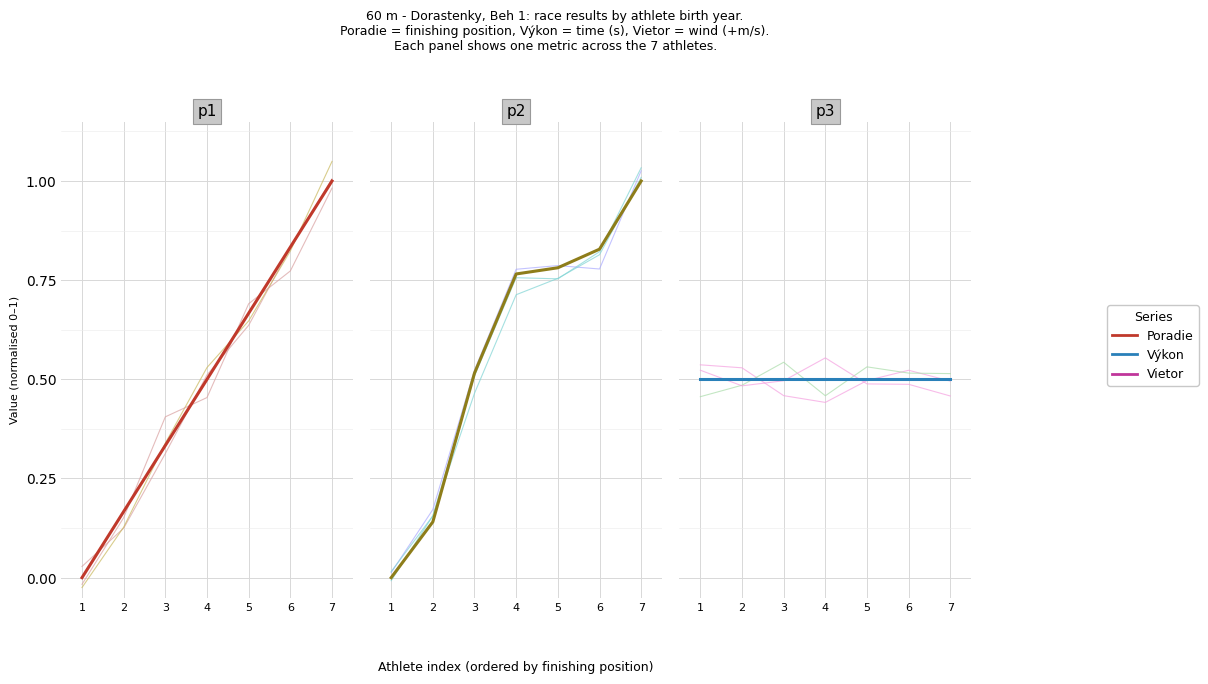

Which series ends up on top after the final intersection of Poradie and Výkon?

Poradie